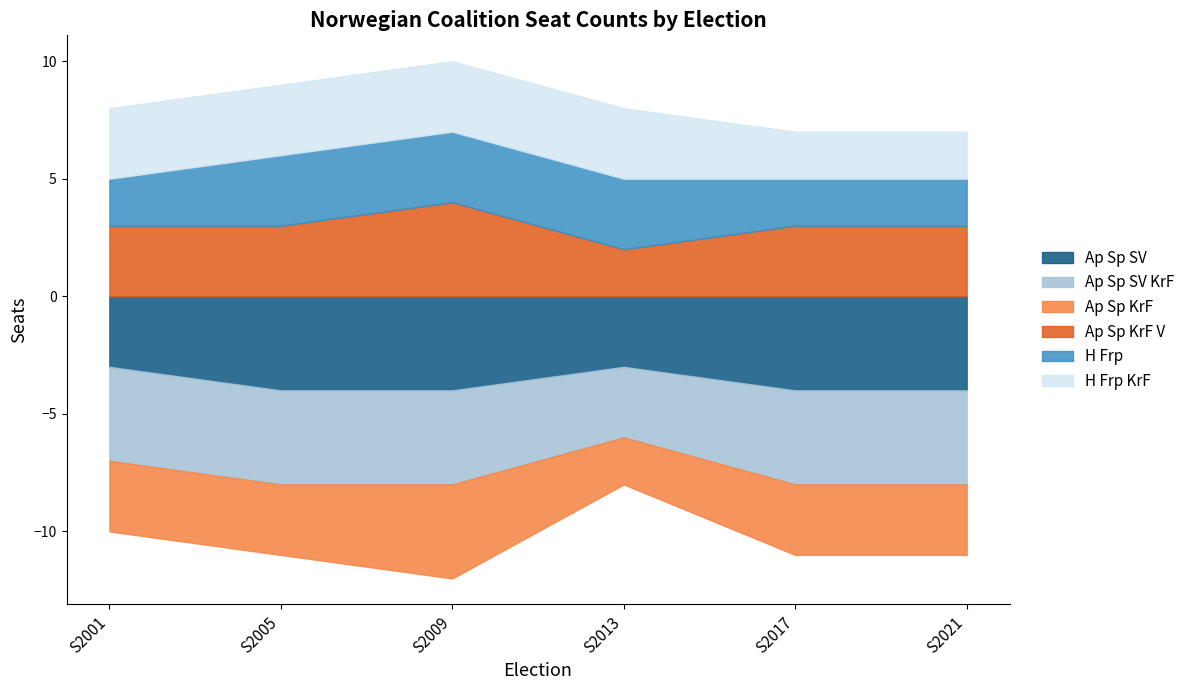

What is the average value of the H Frp series?

2